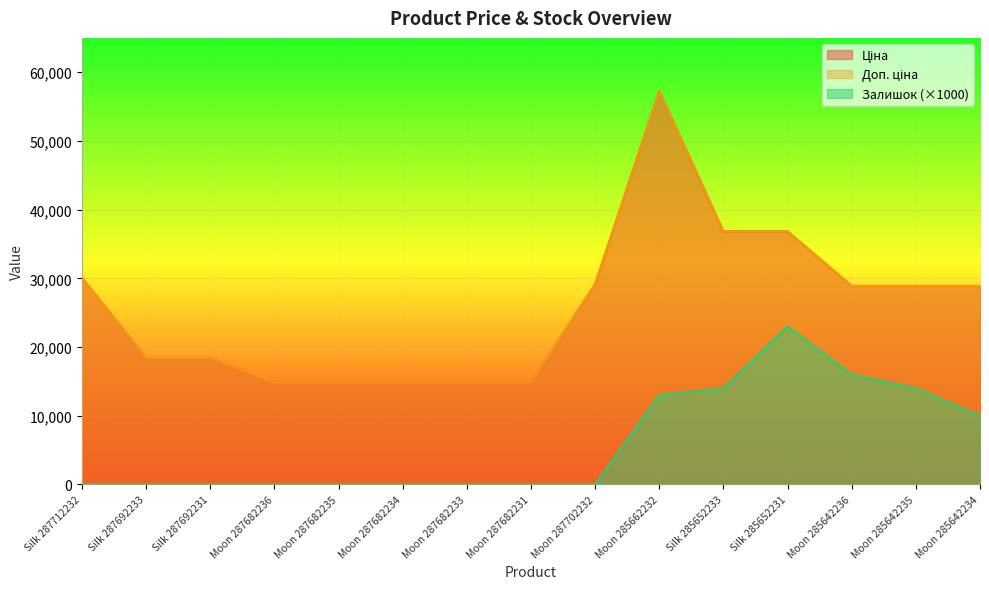

Which label corresponds to the smallest value in the chart?

Silk 287712232